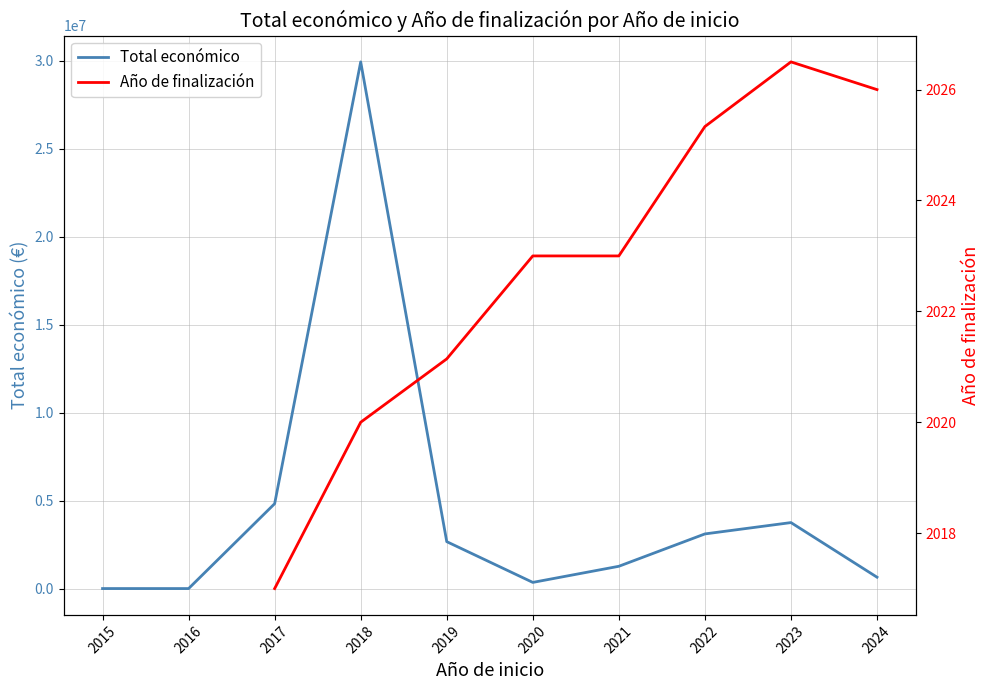

True or false: Total económico has a value of 2119431.4 at 2021.

False